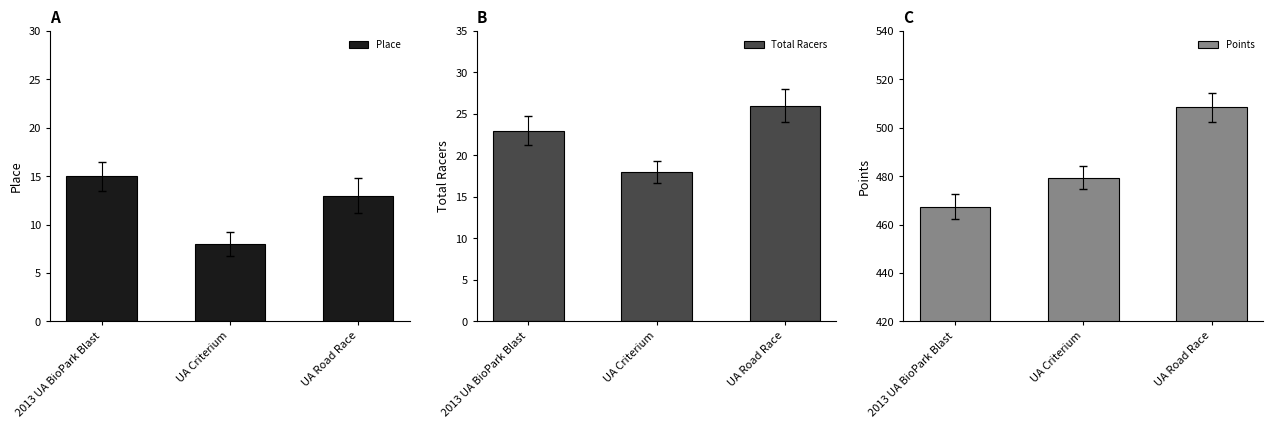

Rank the series by their maximum value, from highest to lowest.

Points, Total Racers, Place